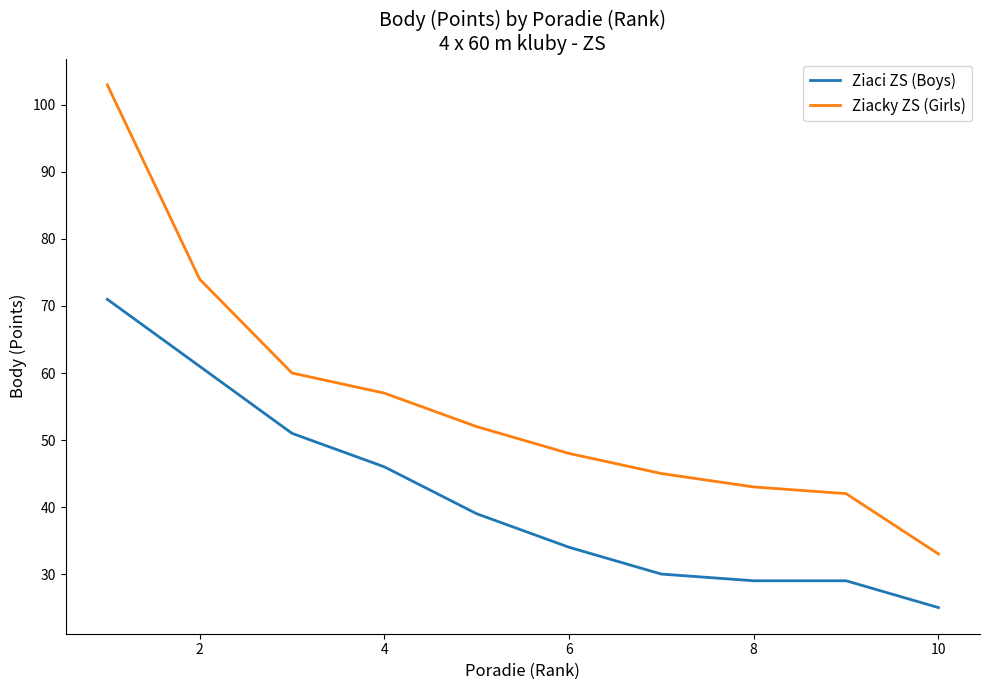

Does the chart display data point markers on the line(s)?

No